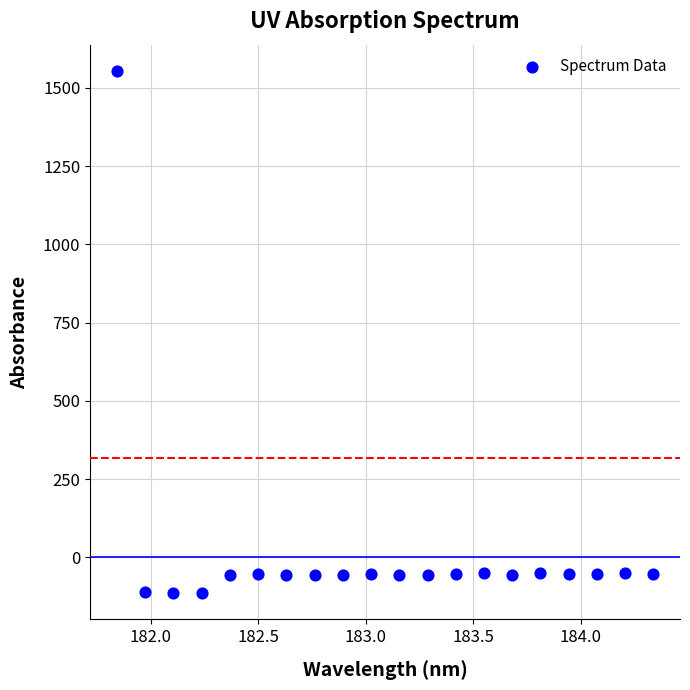

What is the range of Y values (max minus min)?

1669.4